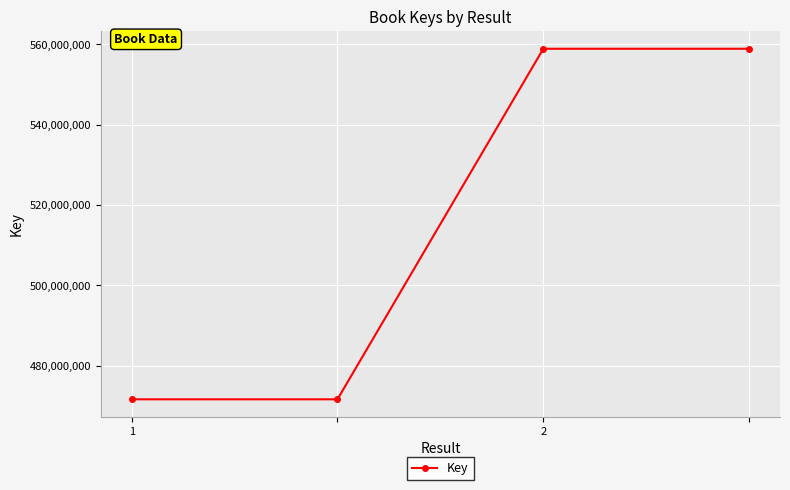

True or false: the data has more than 2 interior local peaks.

False